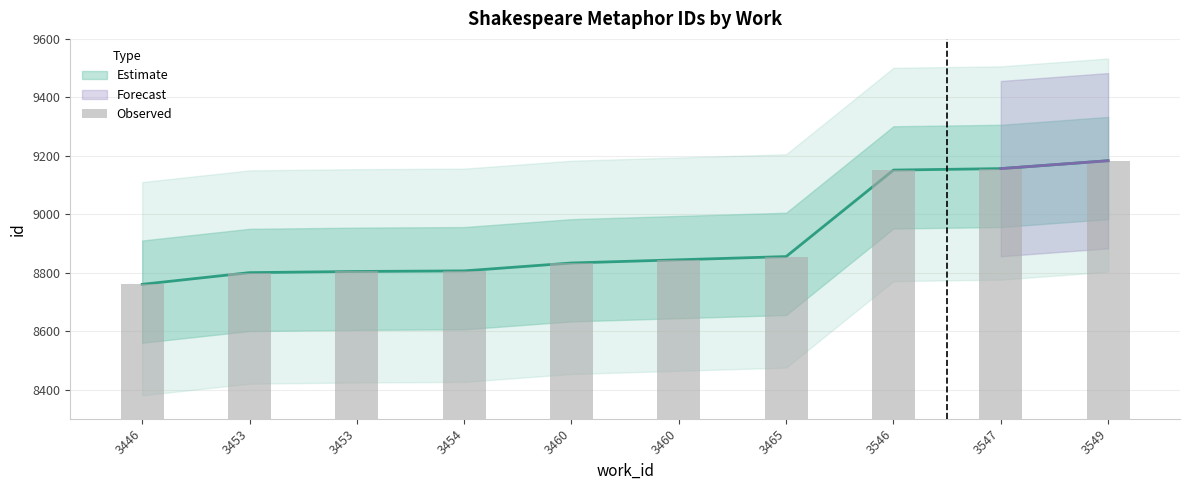

True or false: the data shows 11774 at 3446.

False